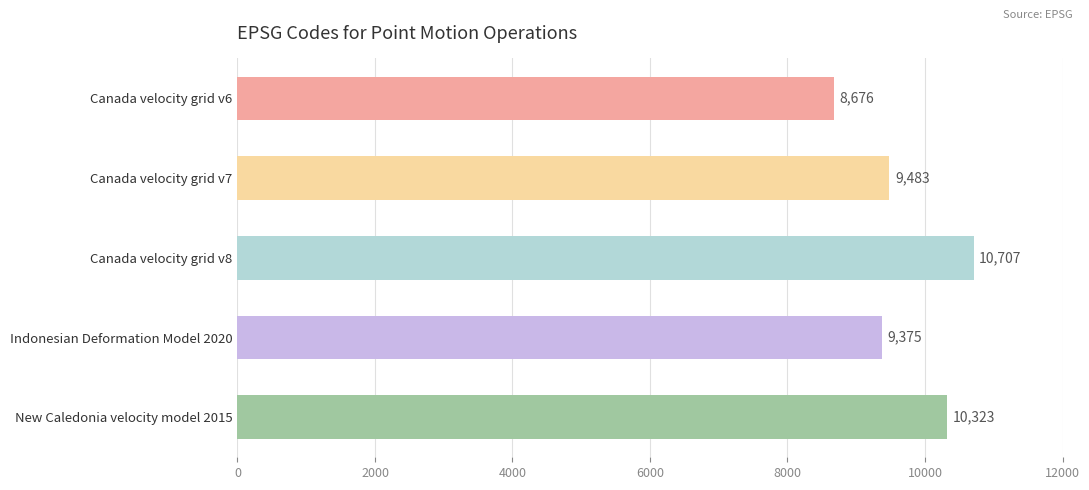

What is the difference between the values at Canada velocity grid v8 and New Caledonia velocity model 2015?

384